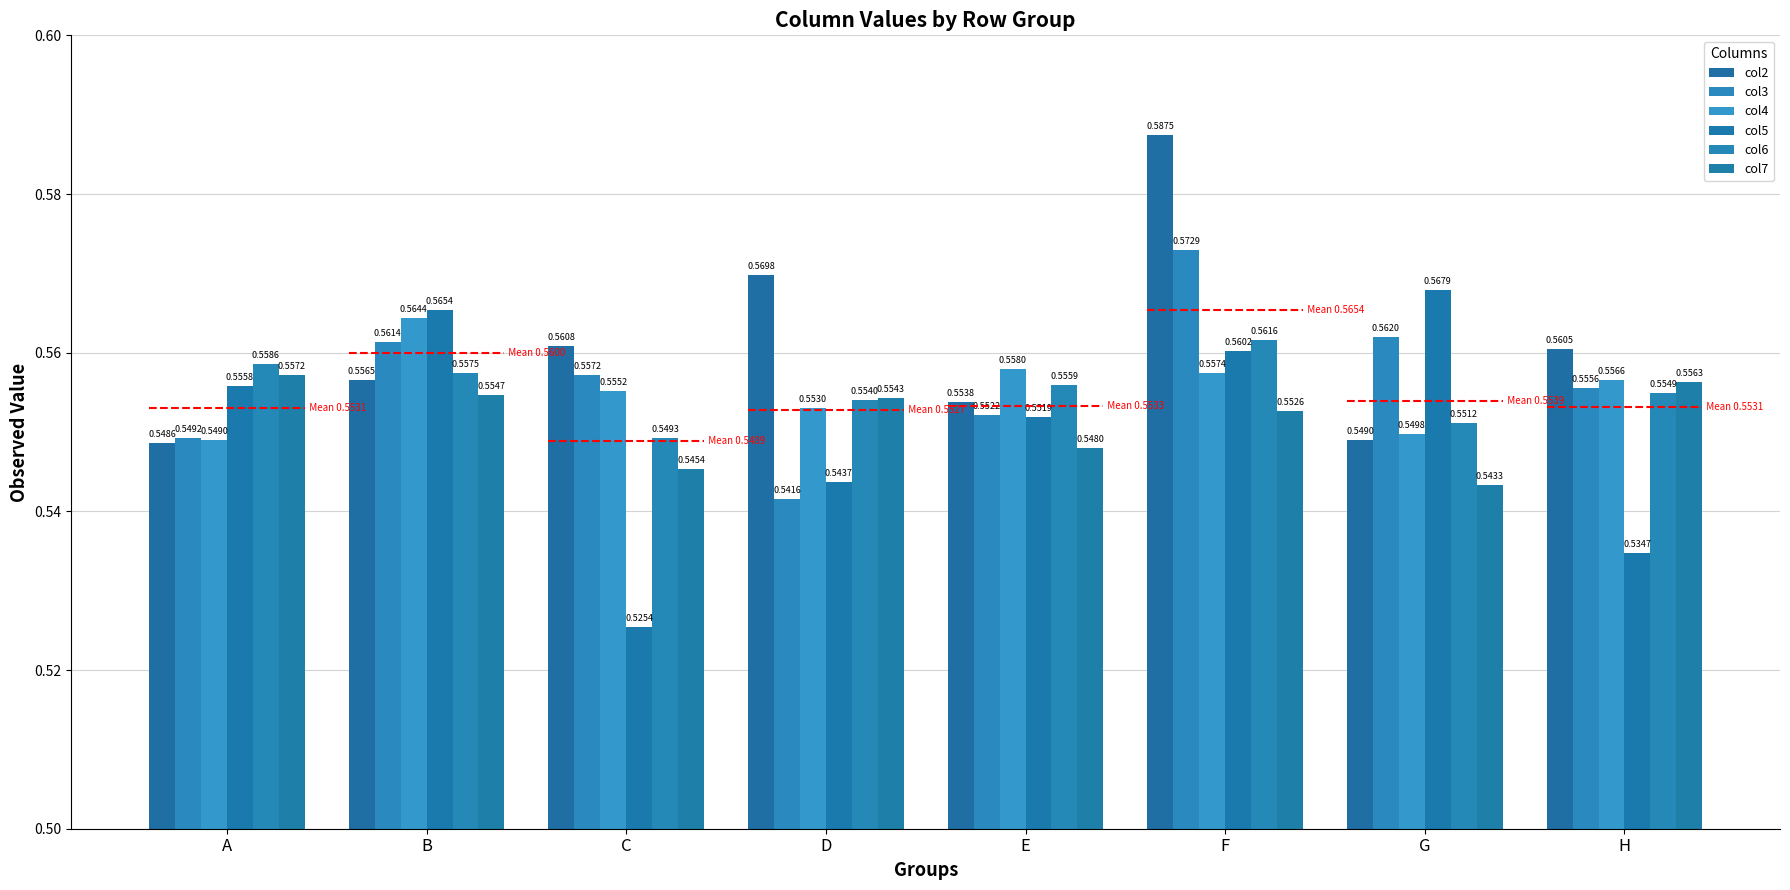

List the labels in order of col4 value, largest first.

B, E, F, H, C, D, G, A